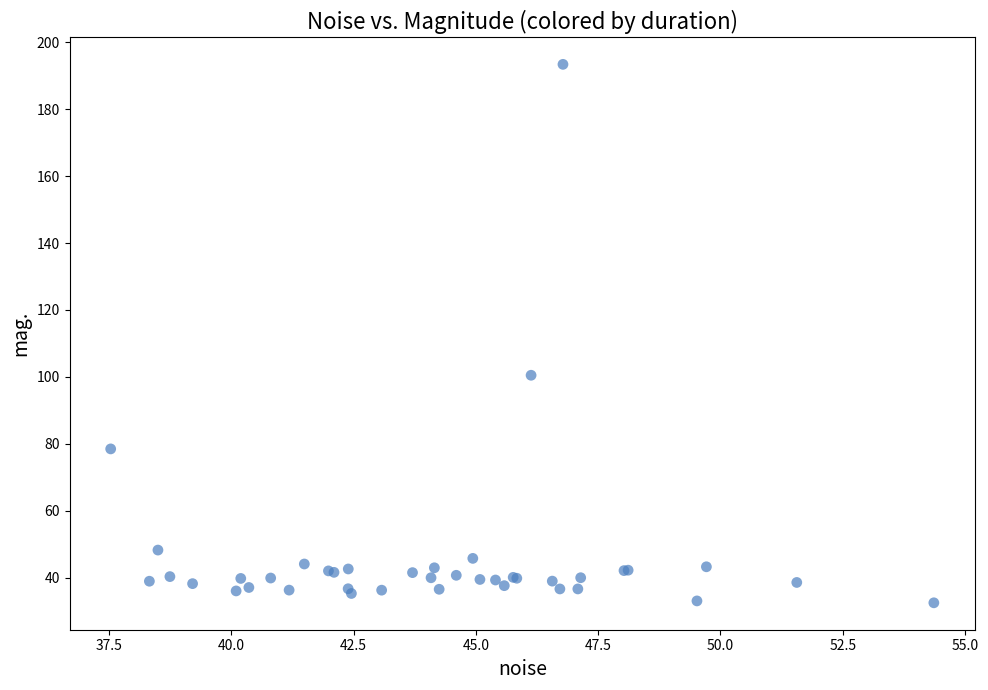

What Y value in the scatter plot is closest to 112?

100.5